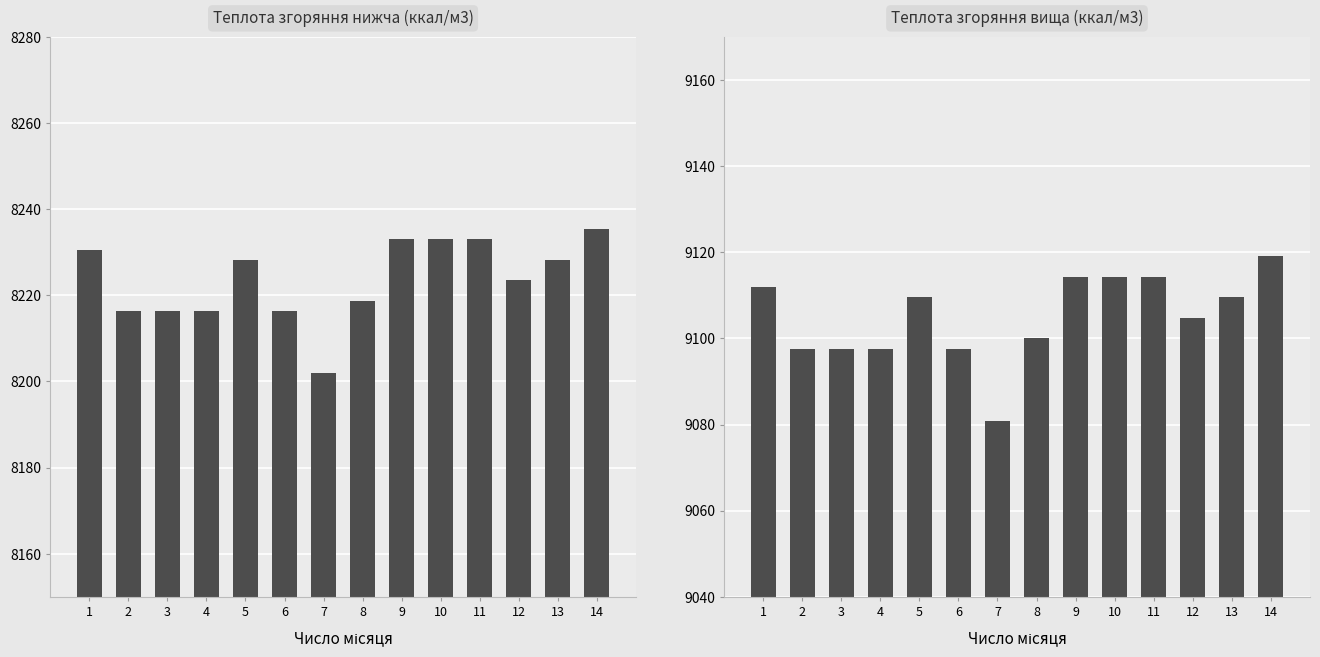

How many series are shown in this chart?

2